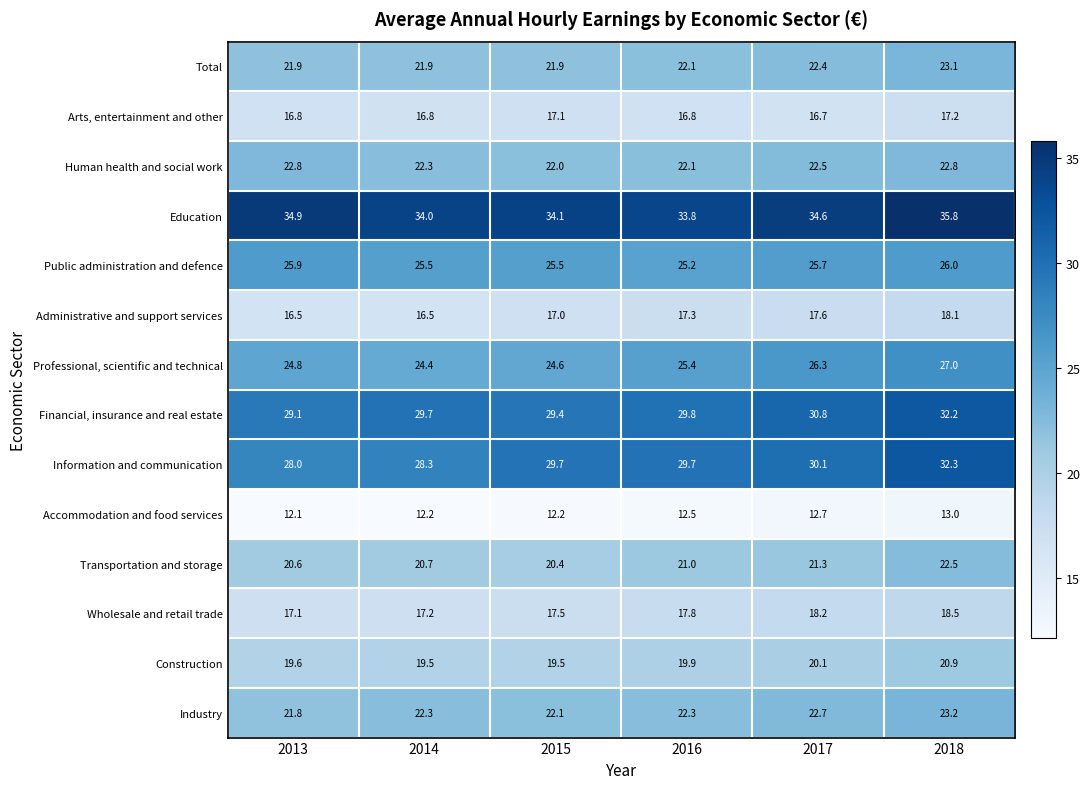

Is the value of Arts, entertainment and other at 2016 greater than the value of Transportation and storage at 2014?

No